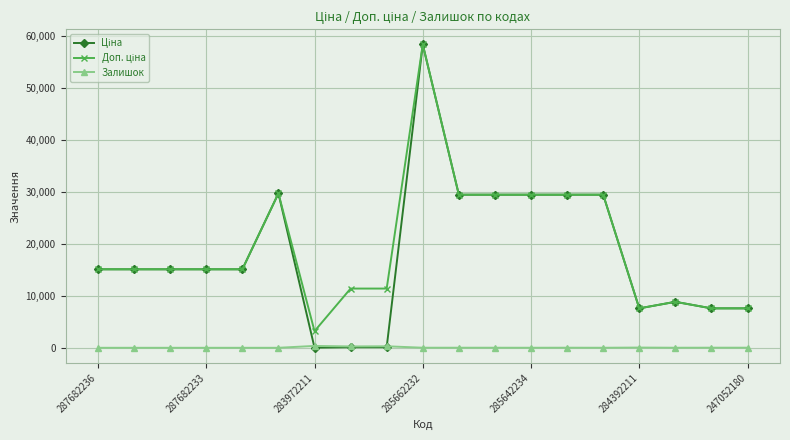

At how many categories does at least one series exceed 18175?

7